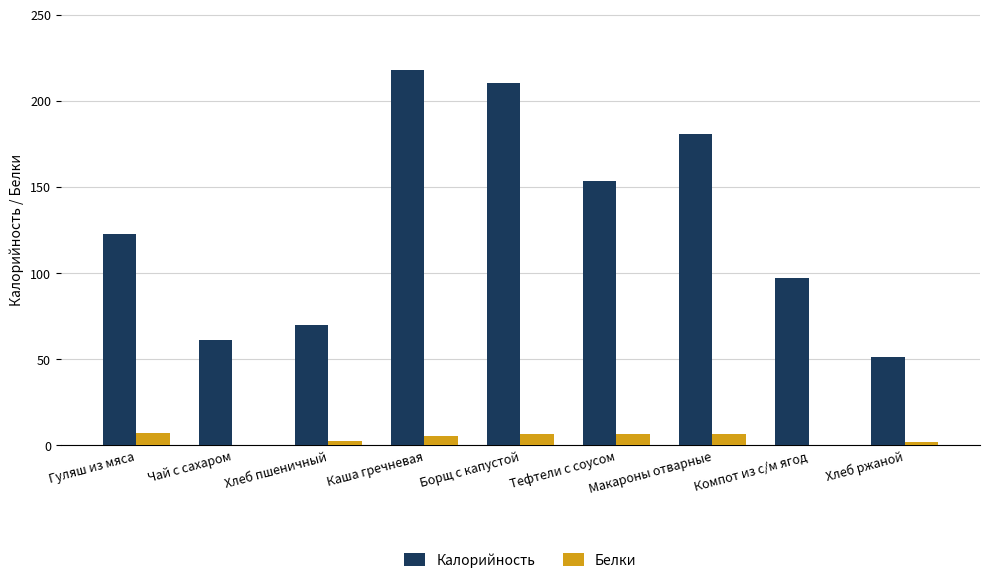

What are all the series names shown in the legend?

Калорийность, Белки